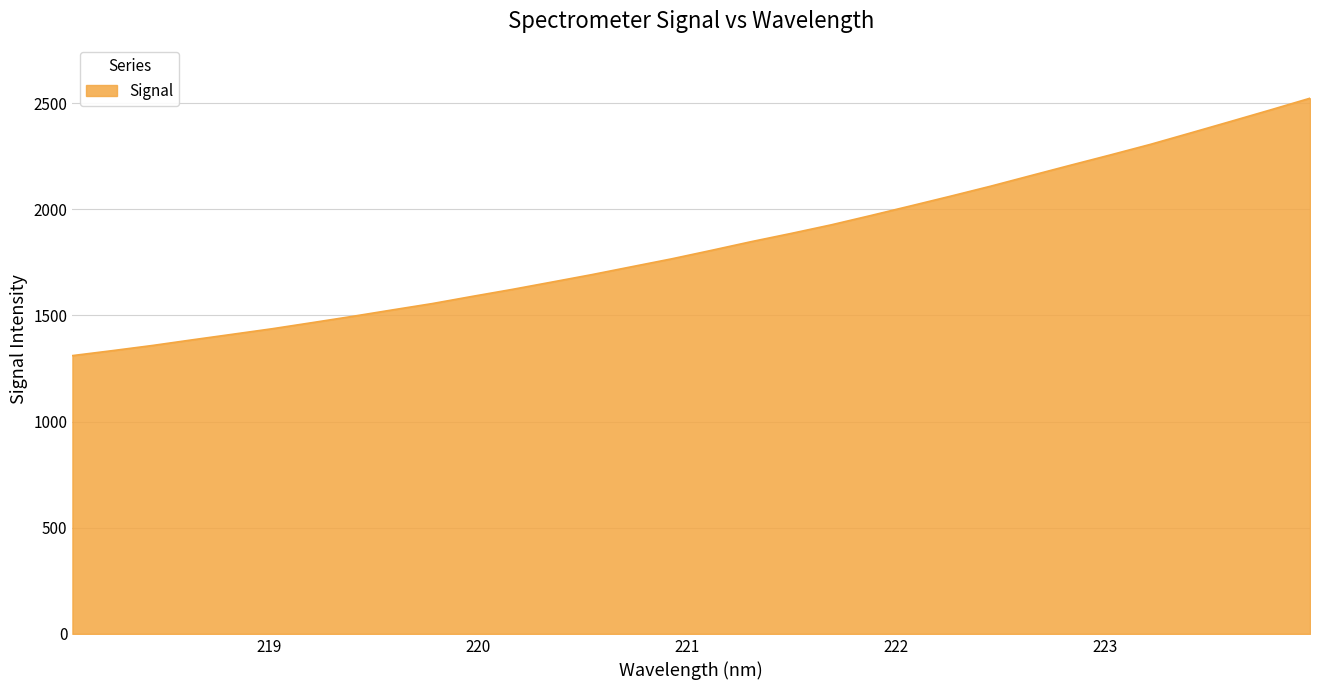

What is the difference between the maximum and minimum values?

1212.3